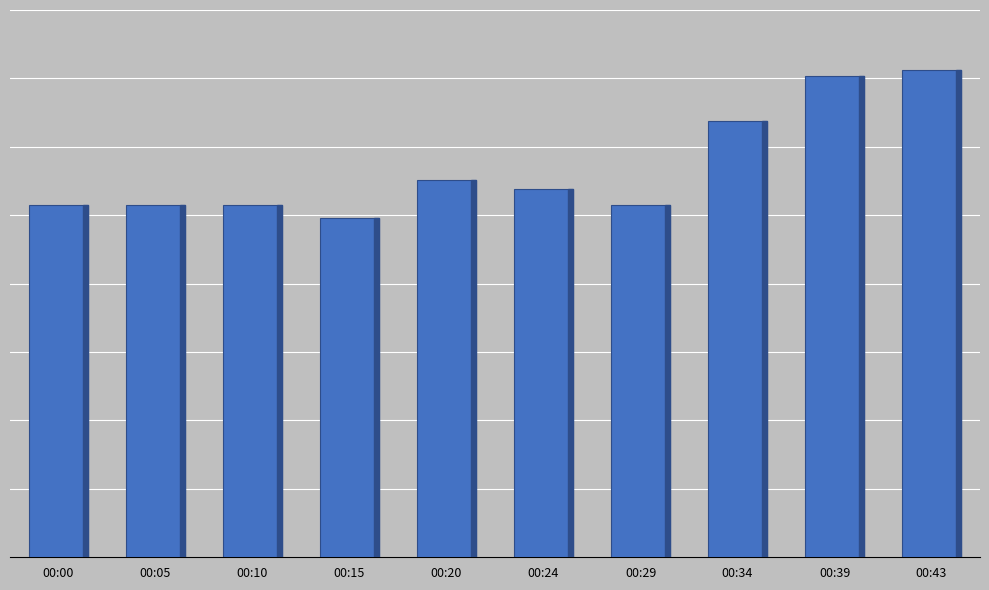

At which category does the chart reach its minimum across all series?

00:15